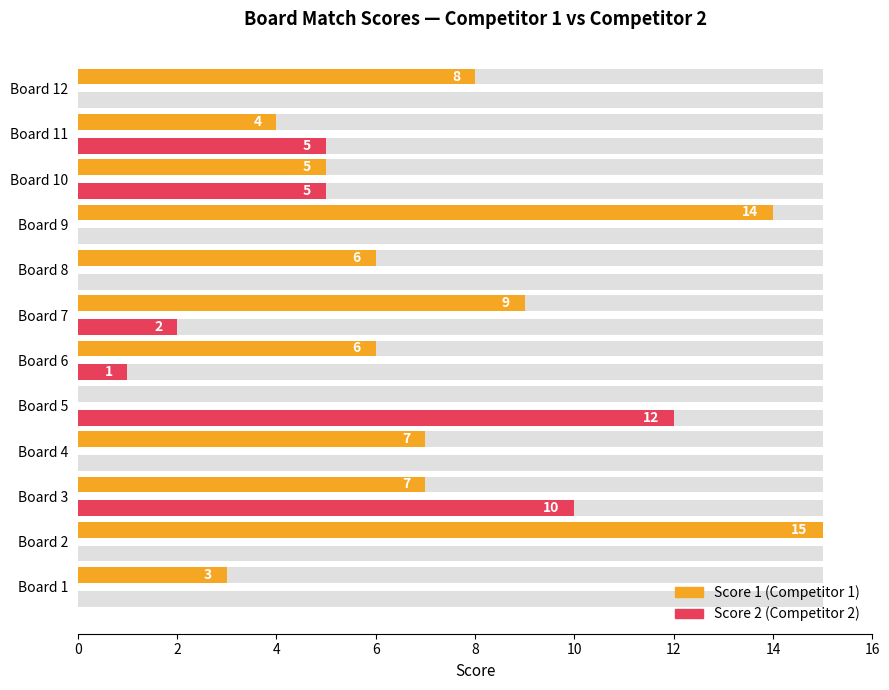

Reading right to left, extract all data points from this chart.

Score 1: 8	4	5	14	6	9	6	0	7	7	15	3
Score 2: 0	5	5	0	0	2	1	12	0	10	0	0